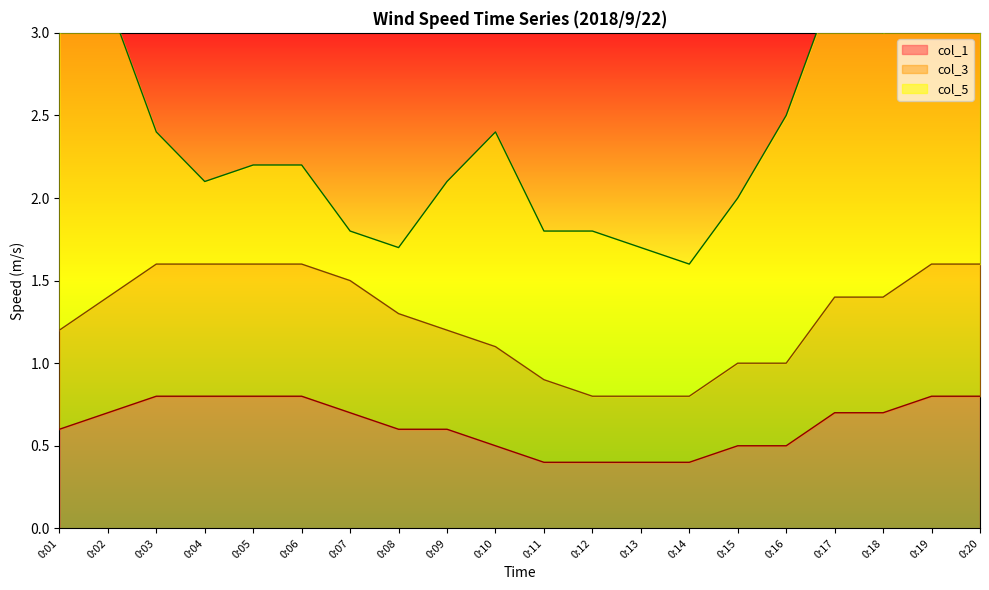

True or false: col_1 and col_3 cross at least once.

False